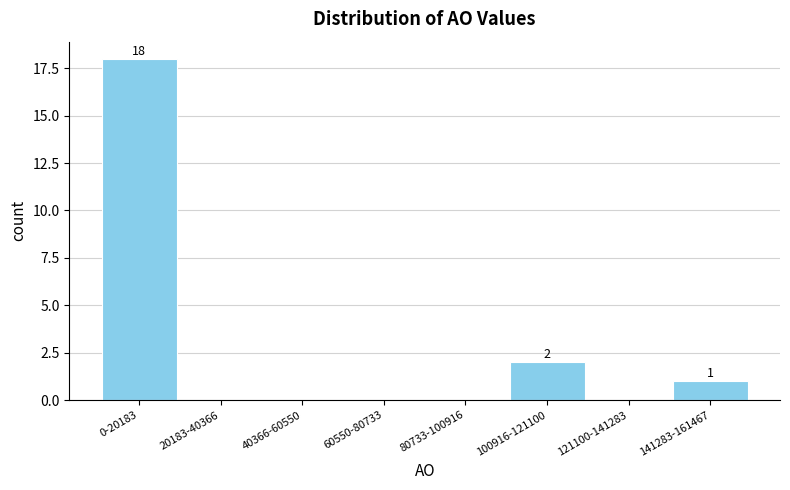

Reading left to right, extract all data points from this chart.

0-20183=18	20183-40366=0	40366-60550=0	60550-80733=0	80733-100916=0	100916-121100=2	121100-141283=0	141283-161467=1